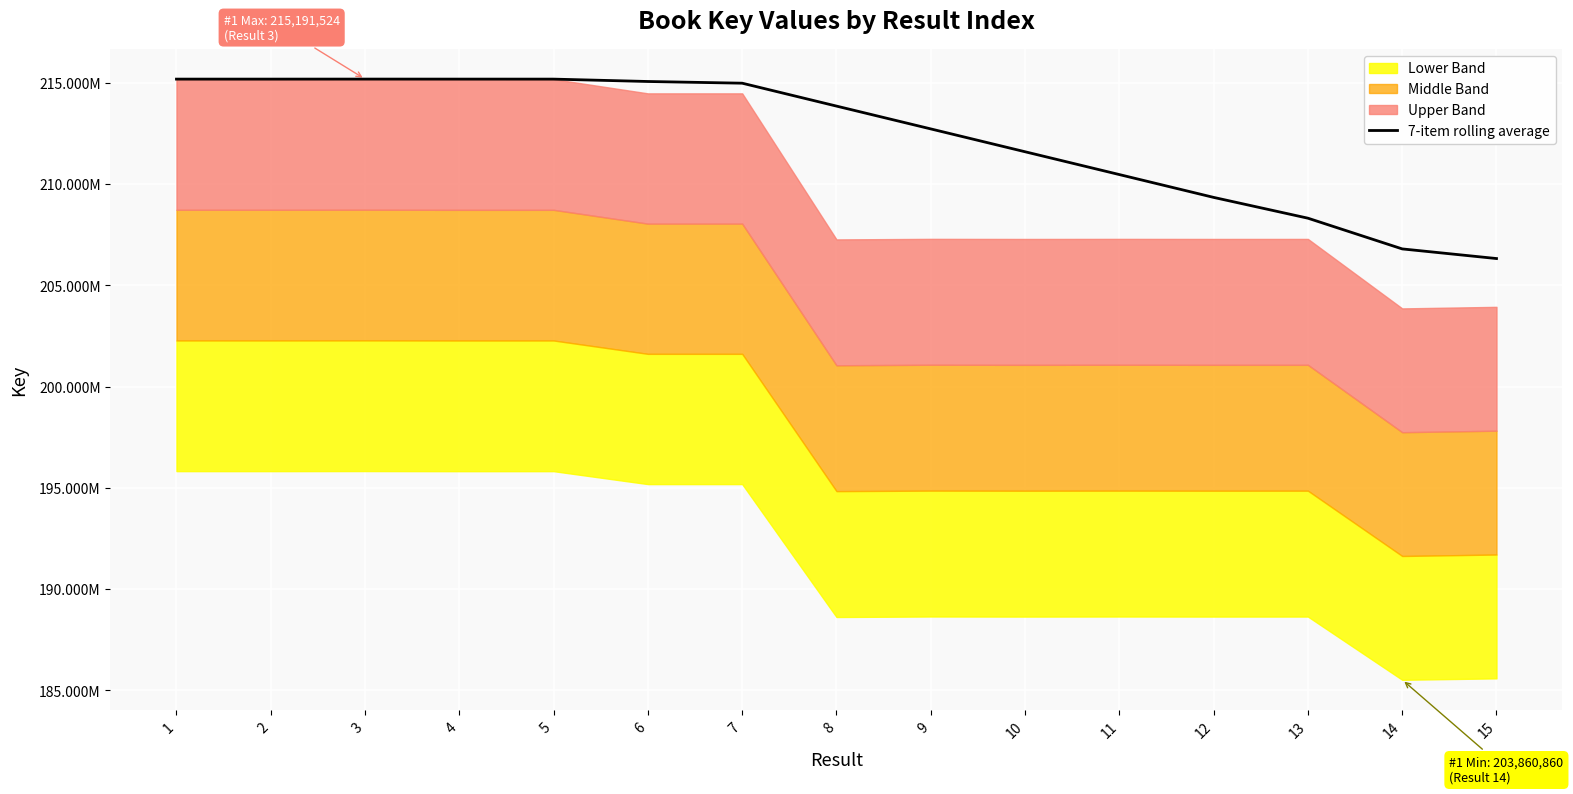

What is the sum of all values?

3185439230.1